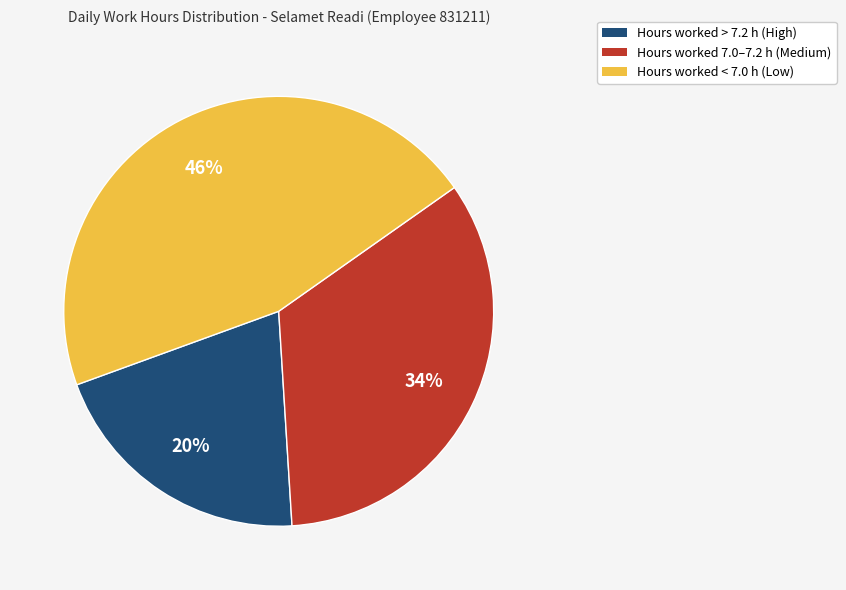

Is there any slice that represents more than half of the pie?

No